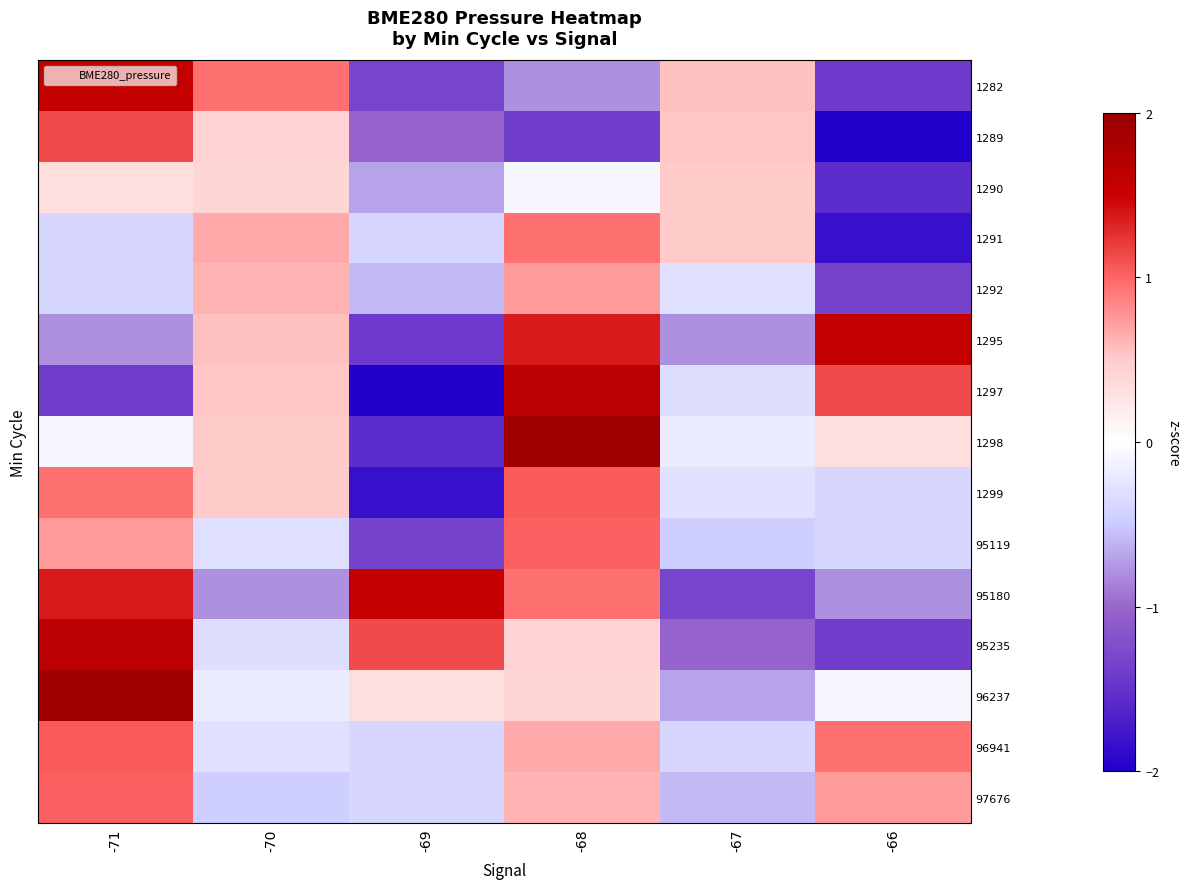

Which series changed the most between -69 and -68?

1297